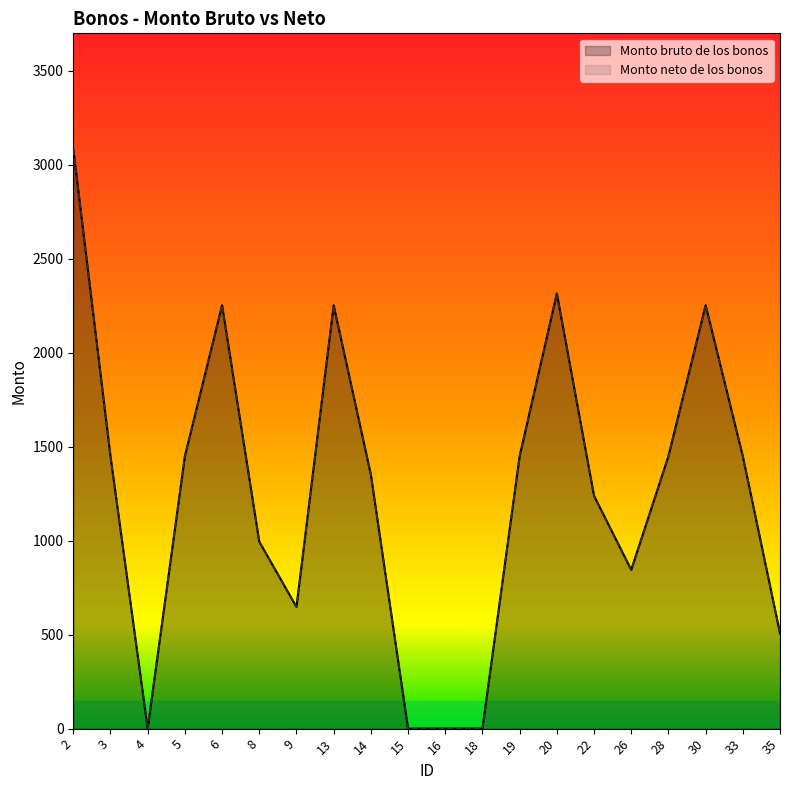

List the labels in order of Monto neto de los bonos value, smallest first.

4, 15, 16, 18, 35, 9, 26, 8, 22, 14, 3, 5, 19, 28, 33, 6, 13, 30, 20, 2